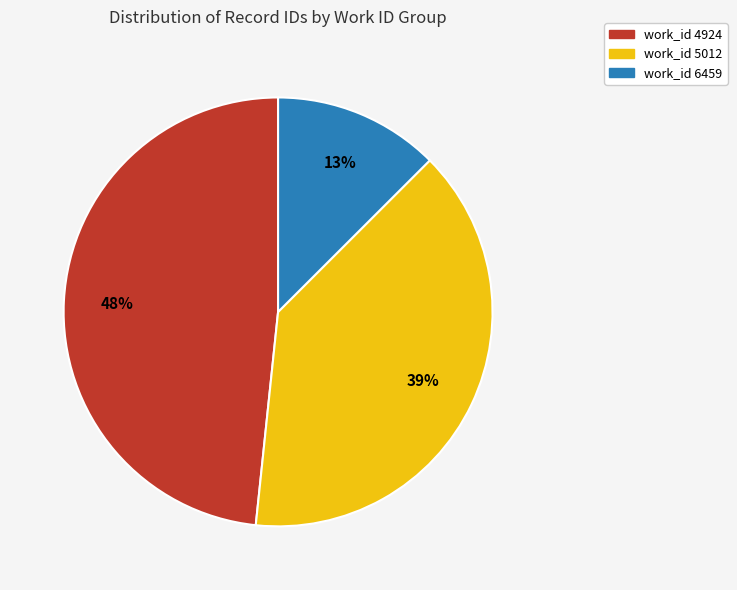

To the nearest percent, what is the average slice percentage?

33%